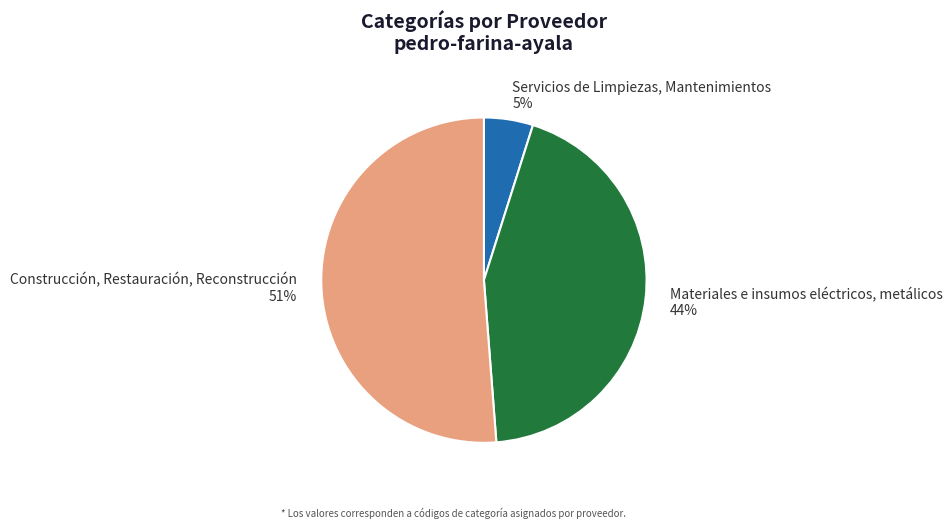

Count the number of slices in the pie.

3